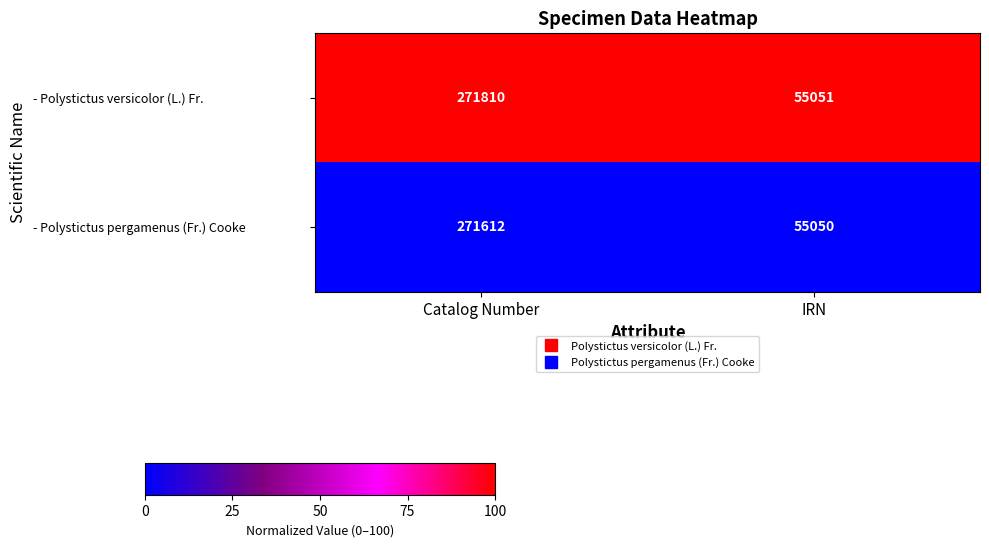

What is the maximum value for - Polystictus pergamenus (Fr.) Cooke?

271612